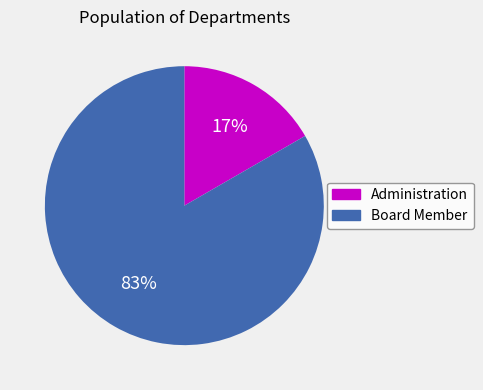

To the nearest percent, what percentage of the pie is Administration?

17%